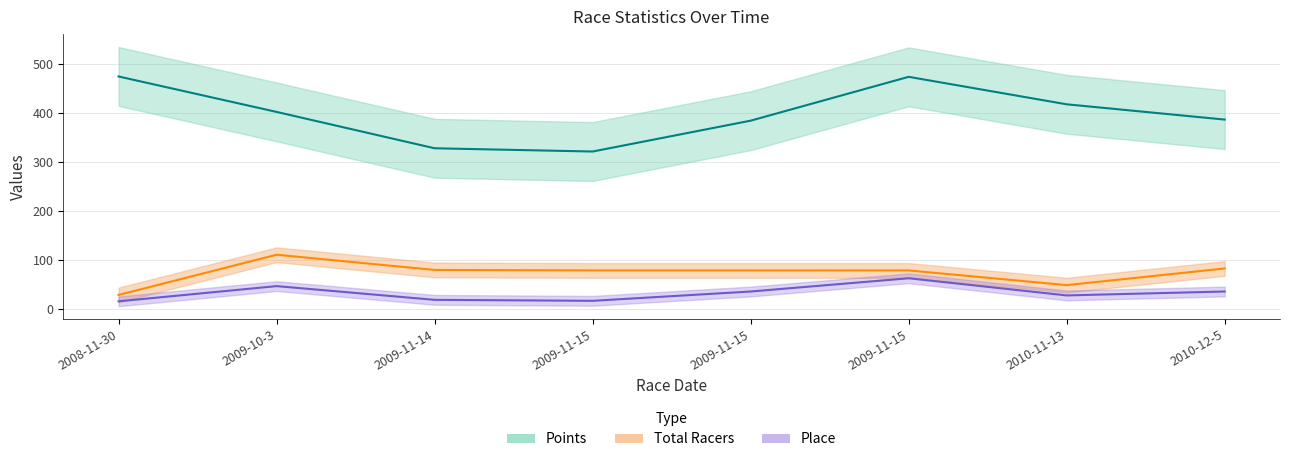

Which category has the lowest value across all series?

2008-11-30